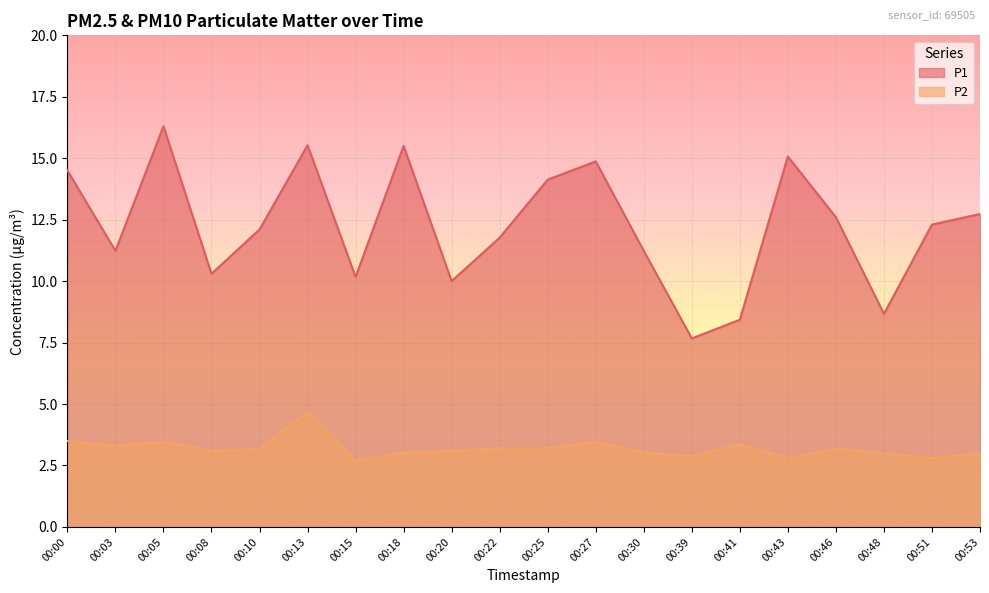

Between 00:13 and 00:41, which is larger?

00:13